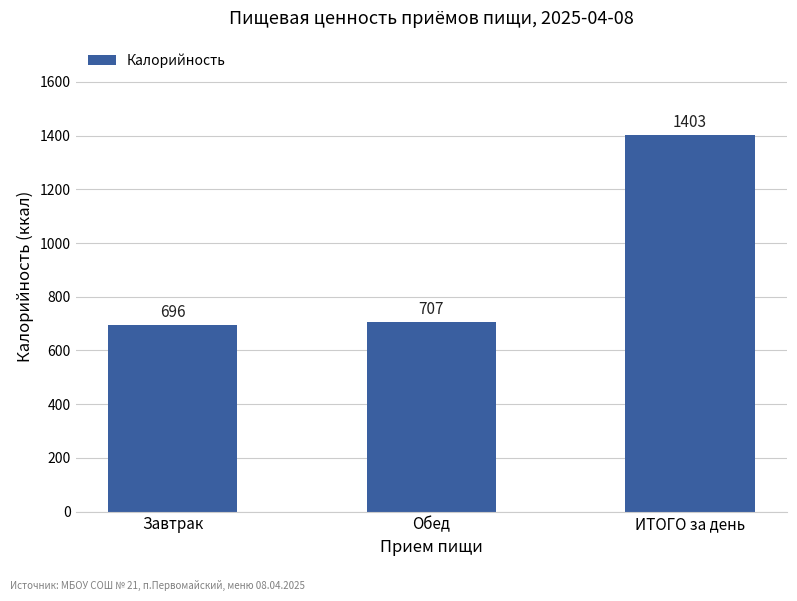

What is the sum of all values?

2806